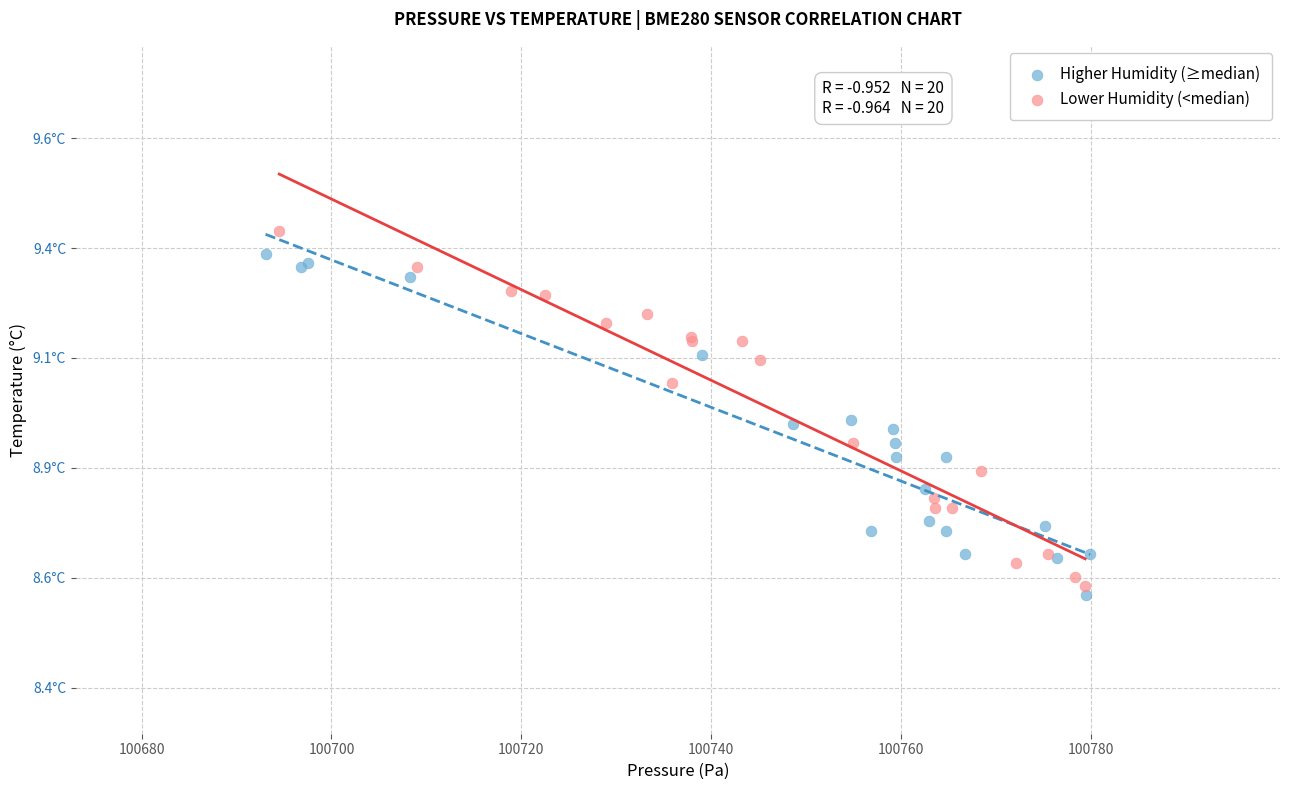

Which series contains the lowest Y value?

Higher Humidity (≥median)